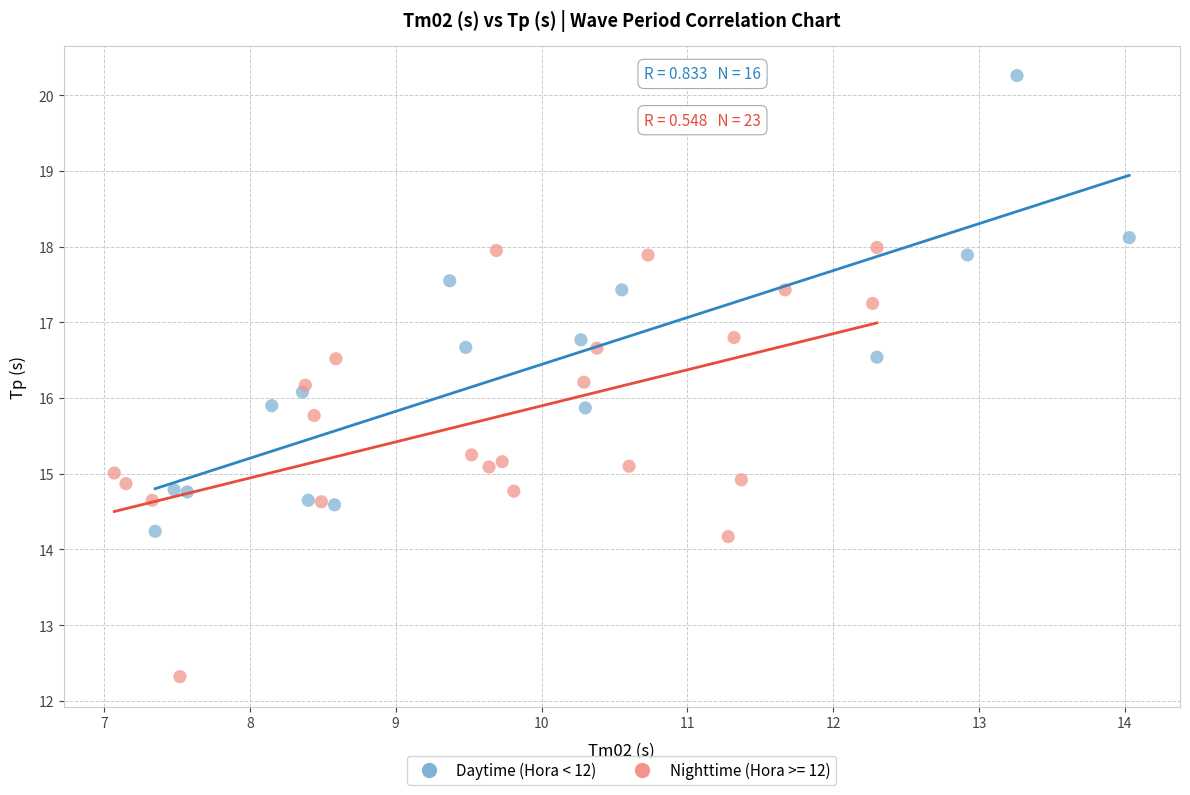

Which series reaches the minimum Y coordinate?

Nighttime (Hora >= 12)